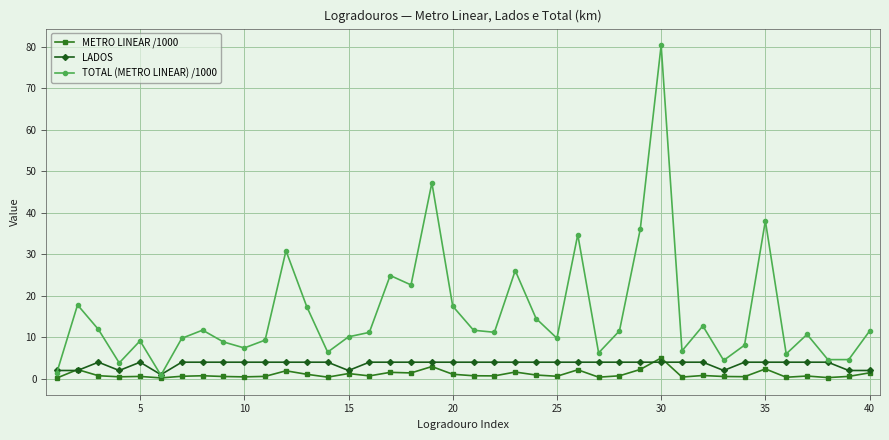

Which series has the largest total across all categories?

TOTAL (METRO LINEAR) /1000